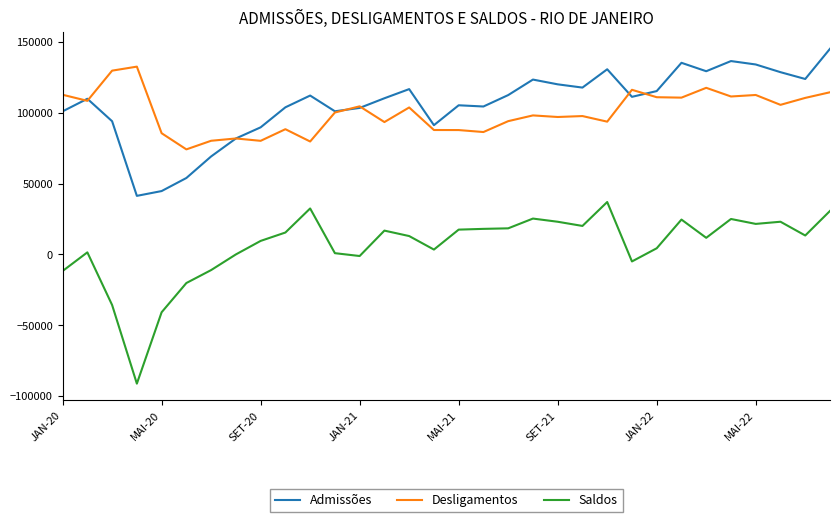

True or false: Saldos and Desligamentos cross at least once.

False